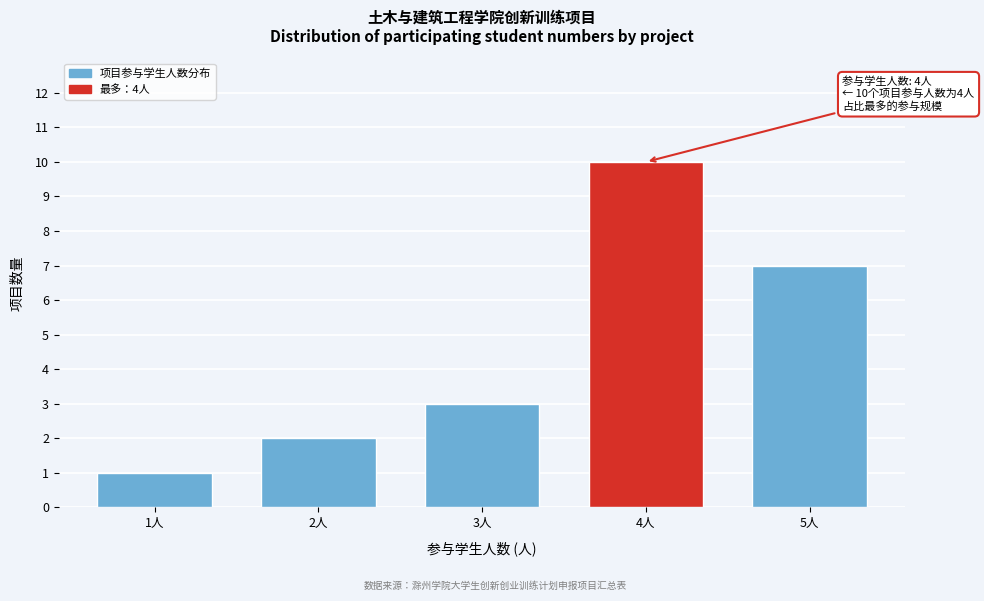

Reading left to right, extract all data points from this chart.

1	2	3	10	7